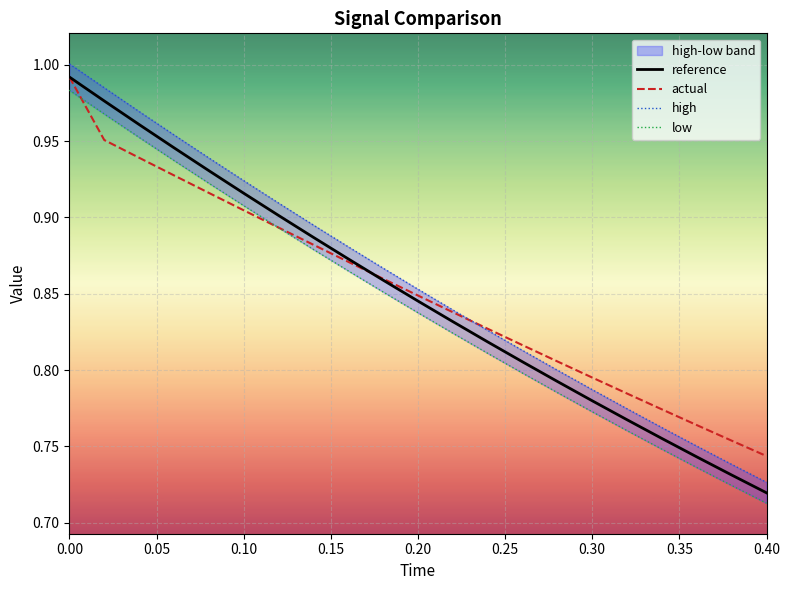

What are all the series names shown in the legend?

reference, actual, high, low